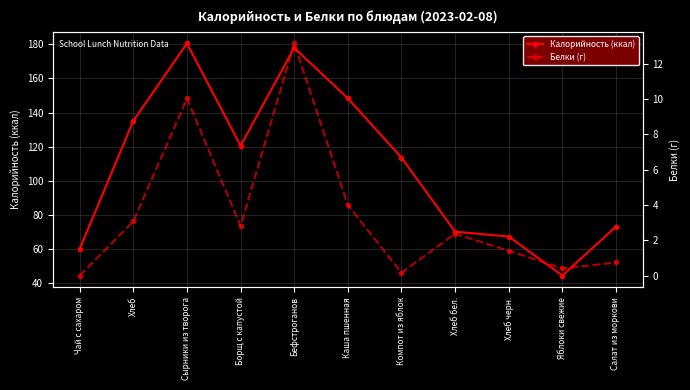

Which series changed the most between Хлеб and Каша пшенная?

Калорийность (ккал)